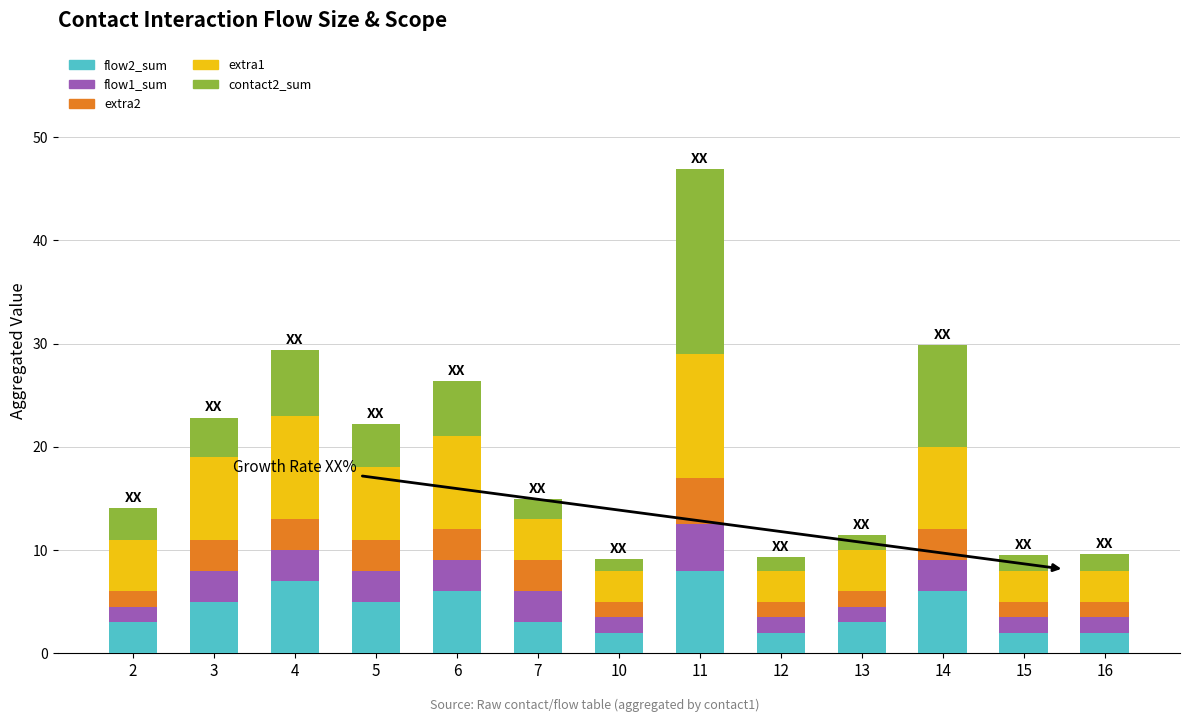

How many bars are there in total?

13